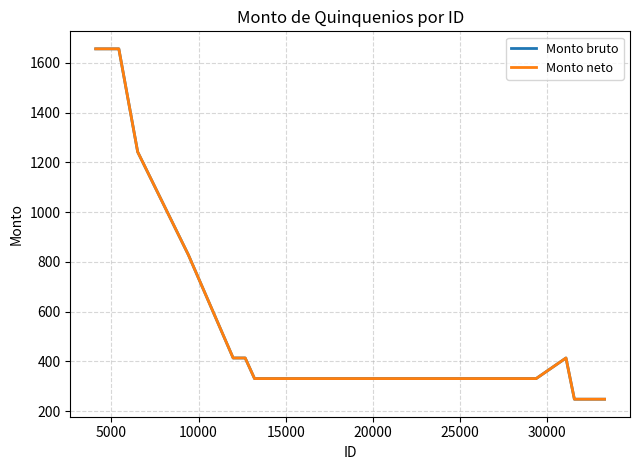

Is this an area chart (filled region under the line)?

No